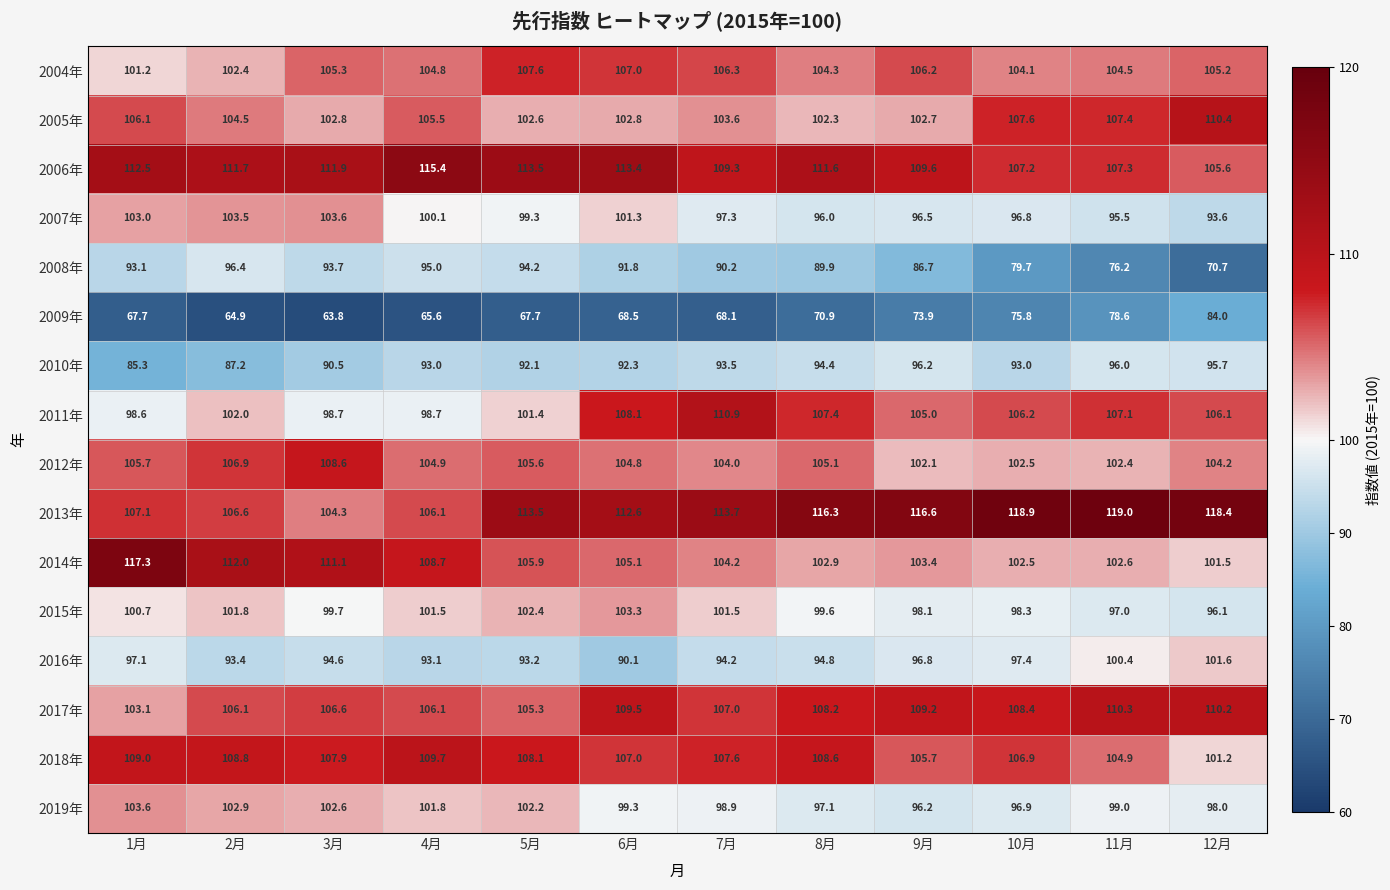

Which series changed the most between 7月 and 12月?

2008年